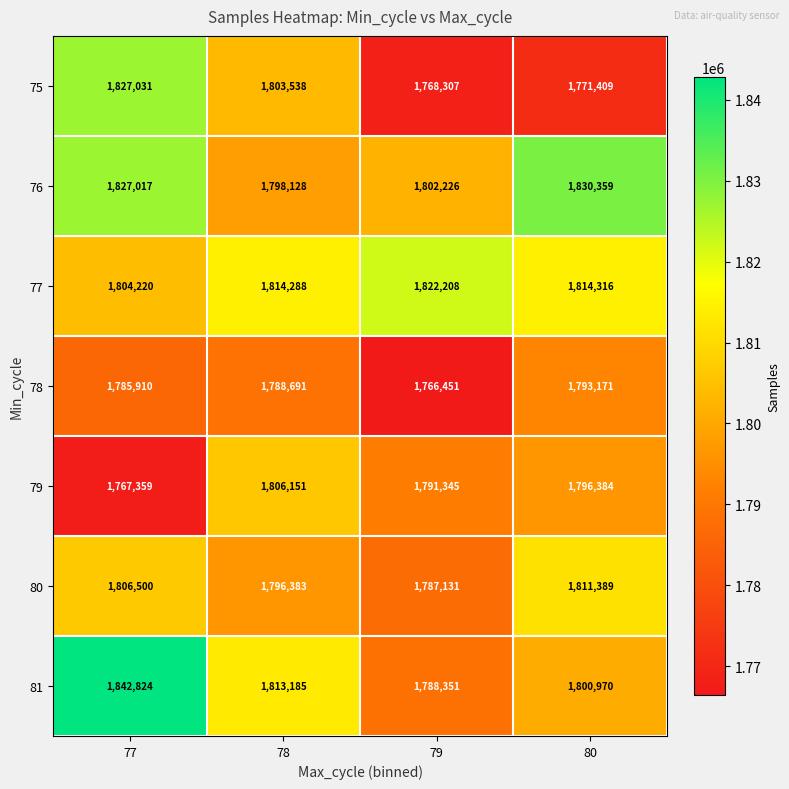

At which label is 80 closest to 1799260?

78